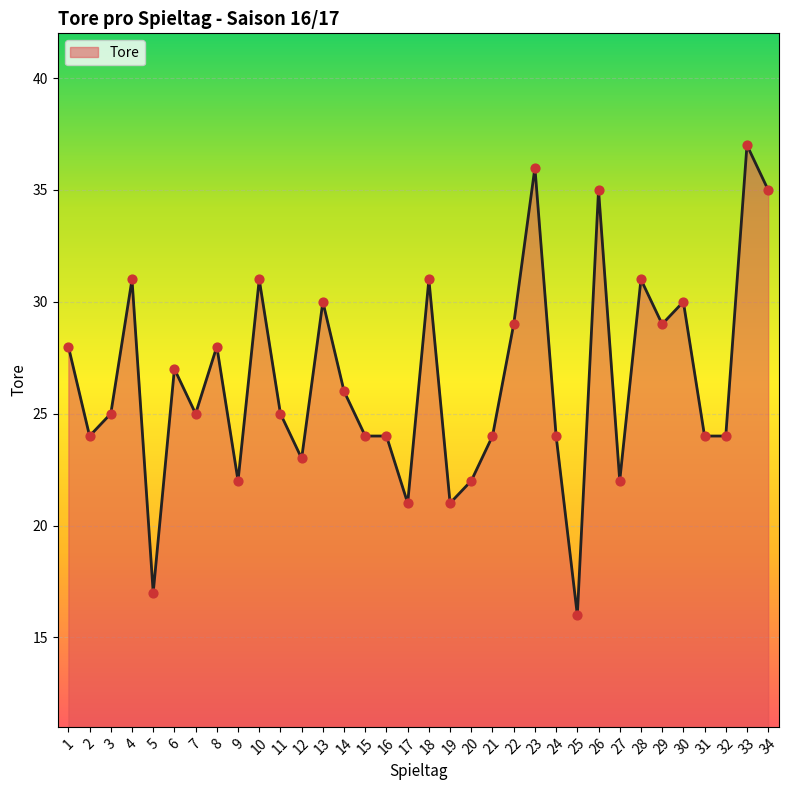

Between 6 and 7, which is larger?

6